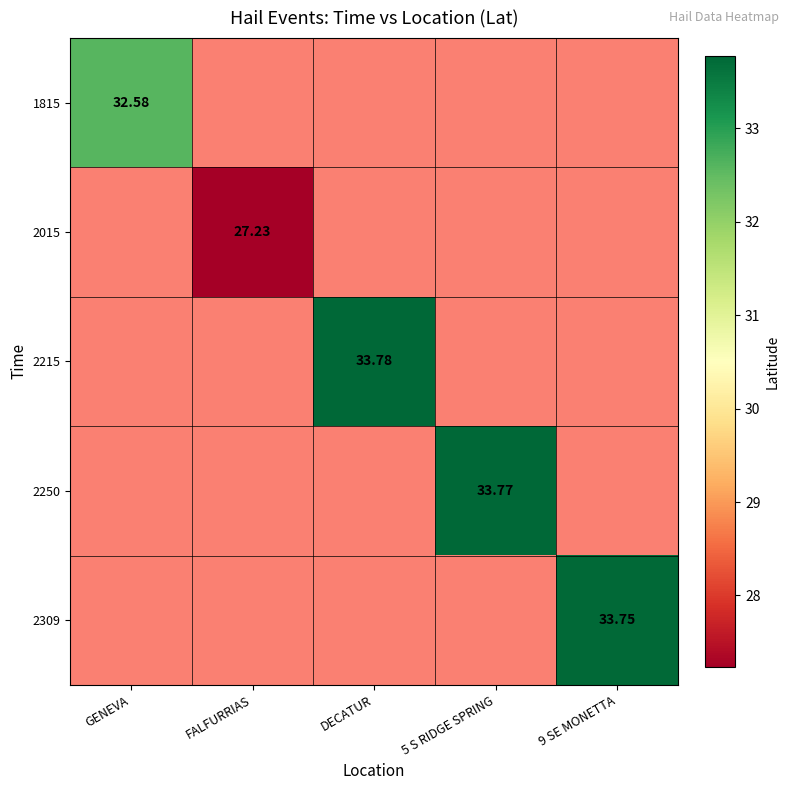

What is the total value across all series at FALFURRIAS?

132.2